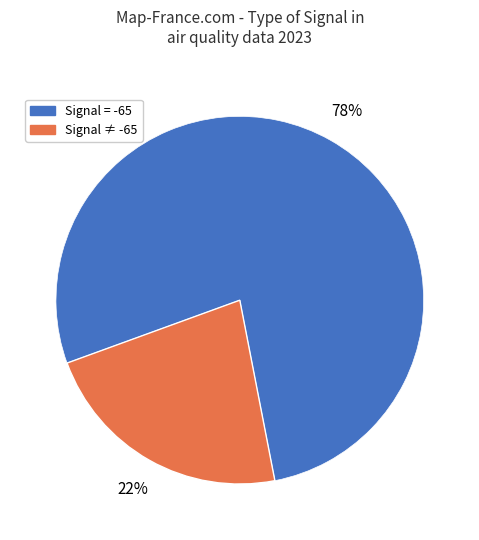

How many segments does this pie chart have?

2